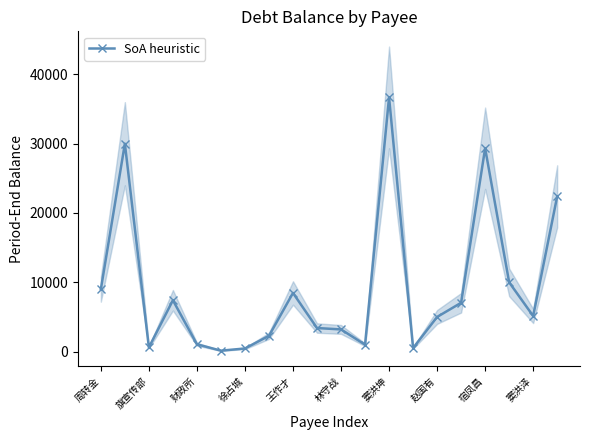

At which category does SoA heuristic reach its first local valley?

旗宣传部